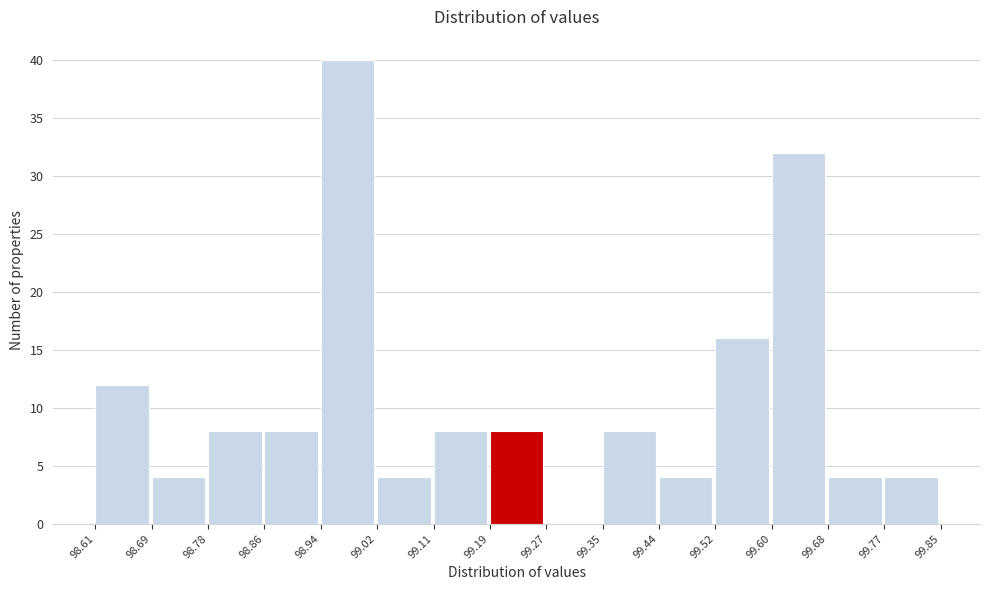

What is the height of the bar covering 98.94 to 99.02 on the x-axis? The values are not printed on the chart, so give them approximately, as read against the axis.

40